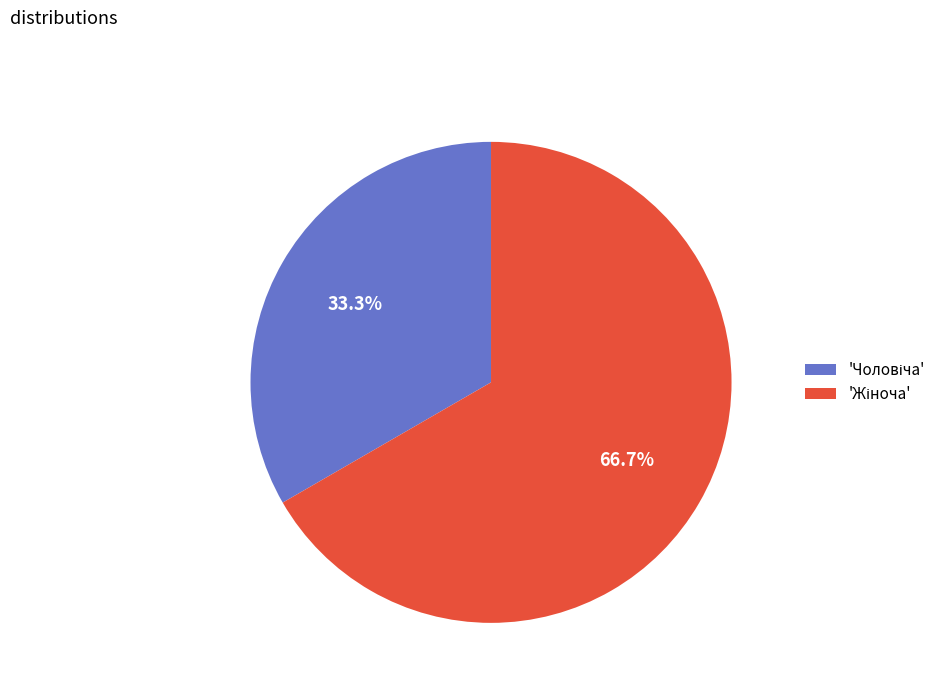

Is there any slice that represents more than half of the pie?

Yes